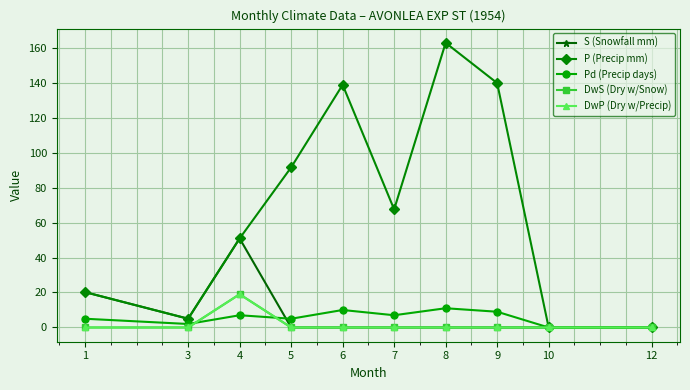

What is the difference between the maximum and minimum values in the S (Snowfall mm) series?

50.9